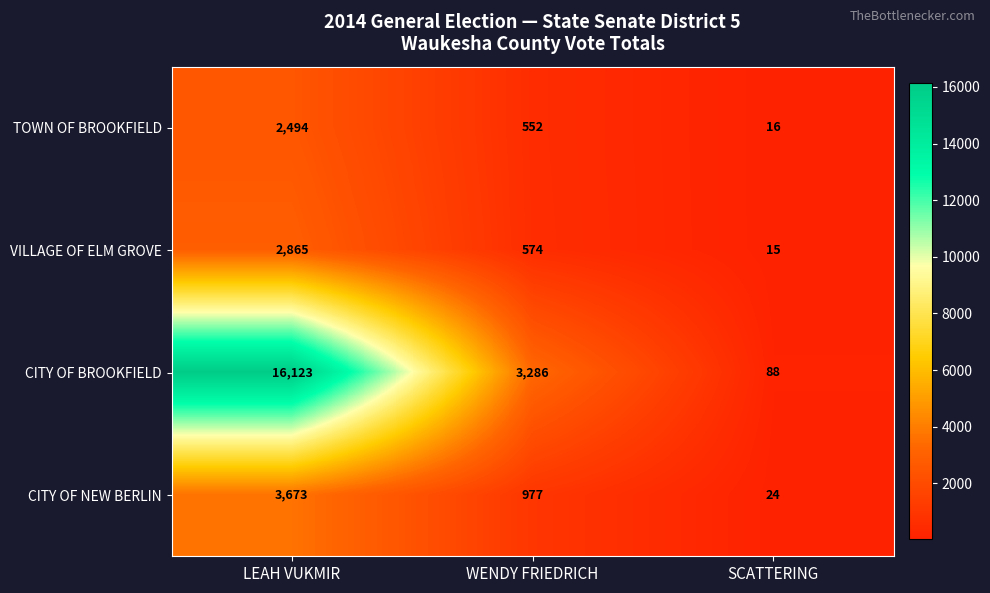

Reading left to right, what are all the values shown in this chart?

TOWN OF BROOKFIELD: LEAH VUKMIR=2494	WENDY FRIEDRICH=552	SCATTERING=16
VILLAGE OF ELM GROVE: LEAH VUKMIR=2865	WENDY FRIEDRICH=574	SCATTERING=15
CITY OF BROOKFIELD: LEAH VUKMIR=16123	WENDY FRIEDRICH=3286	SCATTERING=88
CITY OF NEW BERLIN: LEAH VUKMIR=3673	WENDY FRIEDRICH=977	SCATTERING=24